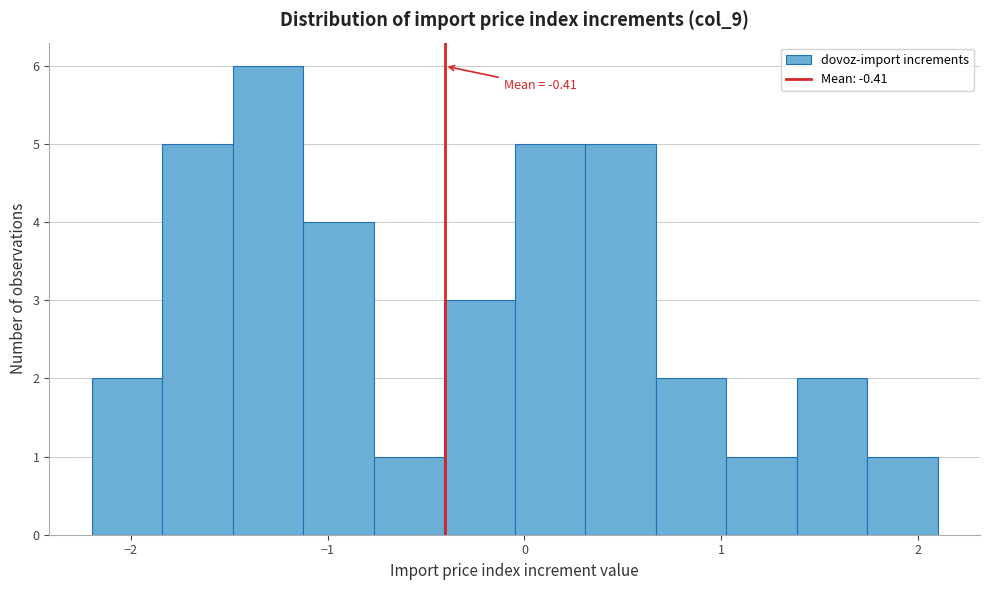

Around what value on the x-axis is the tallest bar? Give the approximate position of its centre, as read against the axis.

-1.3